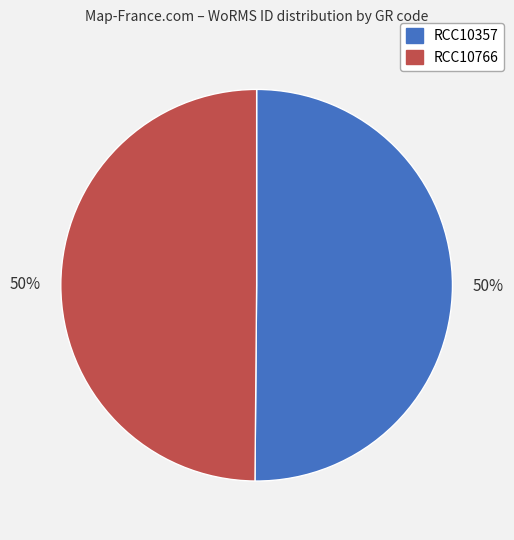

What is the ratio of the value at RCC10766 to the value at RCC10357?

1.0